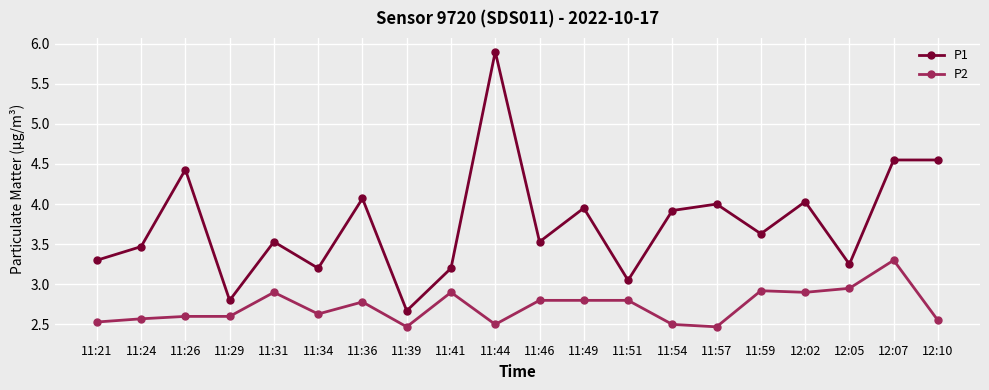

What are all the series names shown in the legend?

P1, P2